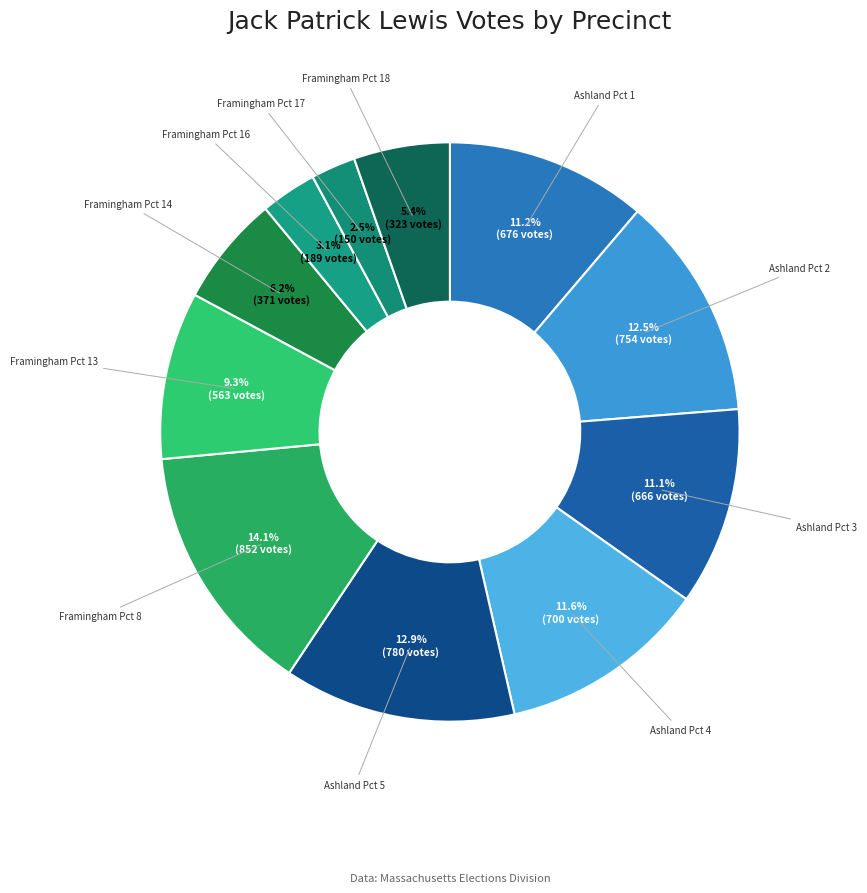

Which has a higher value, Ashland Pct 5 or Ashland Pct 1?

Ashland Pct 5